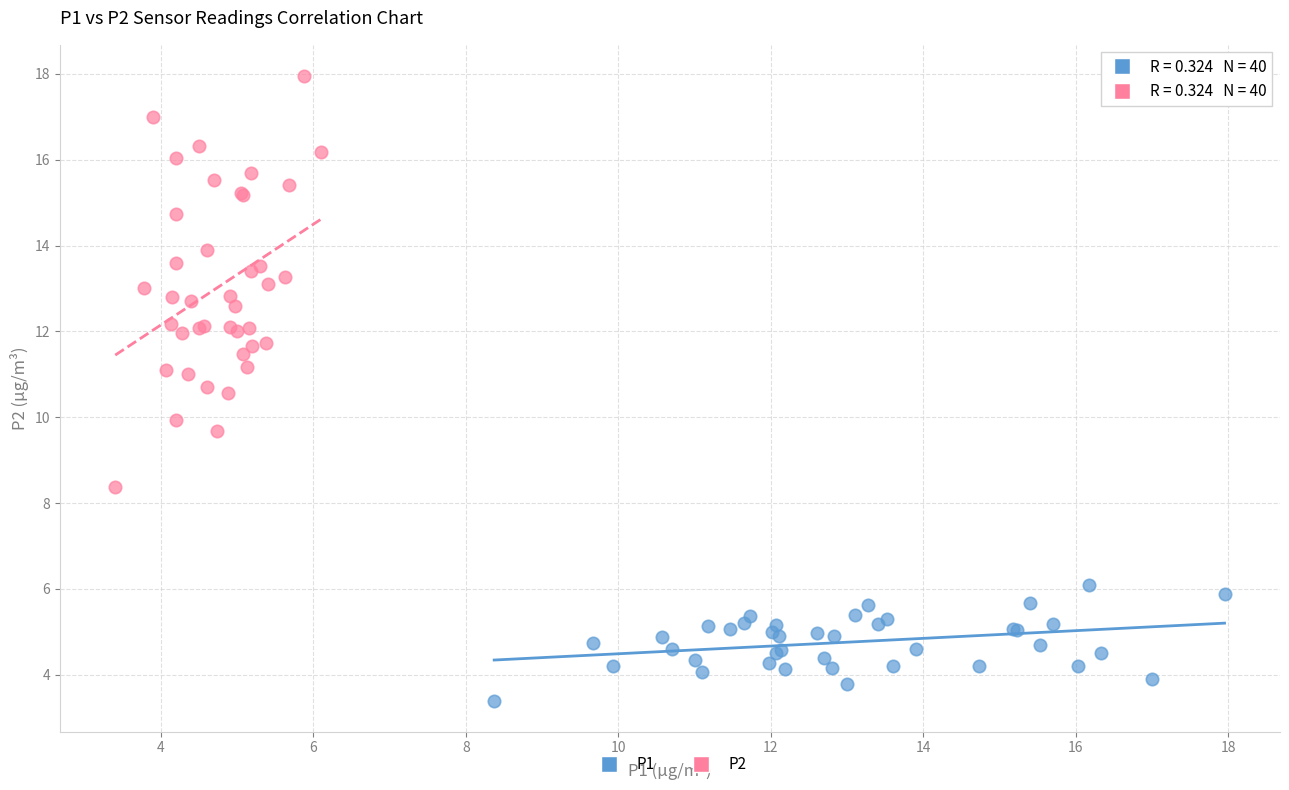

Which series reaches the minimum Y coordinate?

P1